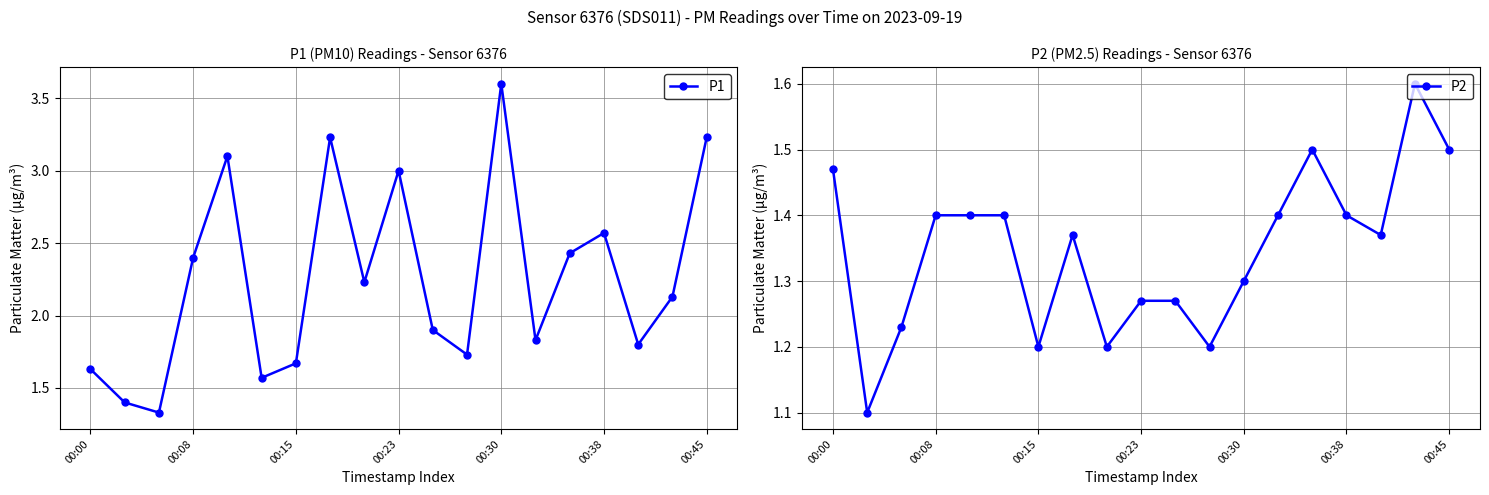

Is it true that P1 equals 1.1 at 00:15?

False